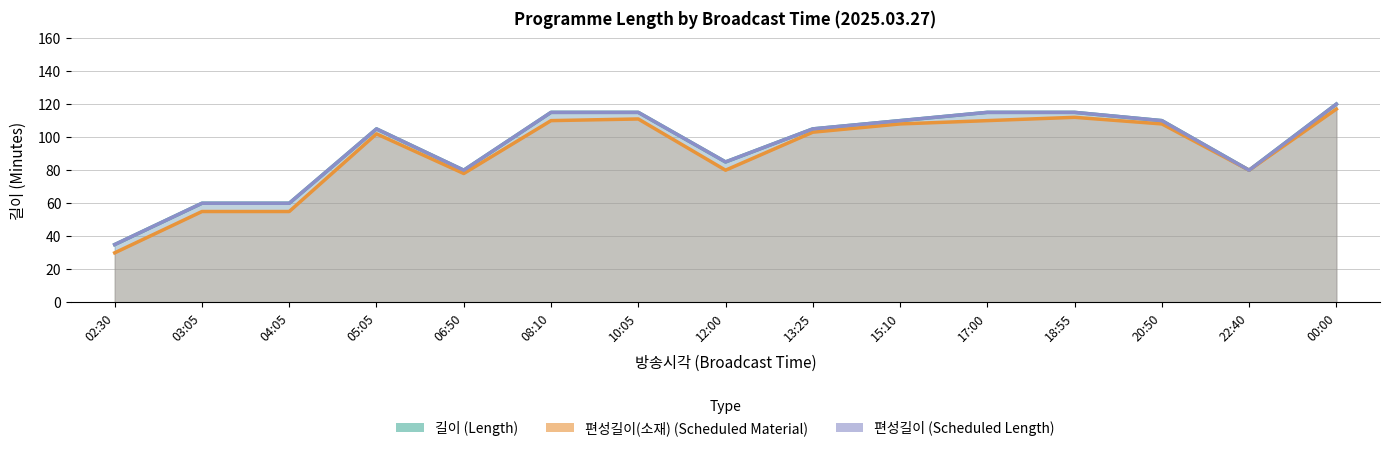

Reading right to left, list all the values displayed in this chart.

길이 (Length): 00:00=120	22:40=80	20:50=110	18:55=115	17:00=115	15:10=110	13:25=105	12:00=85	10:05=115	08:10=115	06:50=80	05:05=105	04:05=60	03:05=60	02:30=35
편성길이(소재) (Scheduled Material): 00:00=117	22:40=80	20:50=108	18:55=112	17:00=110	15:10=108	13:25=103	12:00=80	10:05=111	08:10=110	06:50=78	05:05=102	04:05=55	03:05=55	02:30=30
편성길이 (Scheduled Length): 00:00=120	22:40=80	20:50=110	18:55=115	17:00=115	15:10=110	13:25=105	12:00=85	10:05=115	08:10=115	06:50=80	05:05=105	04:05=60	03:05=60	02:30=35